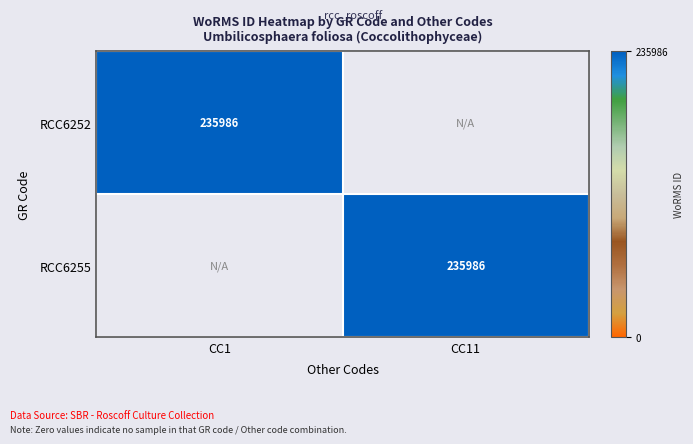

The value of RCC6252 at CC1 is 235986. True or false?

True